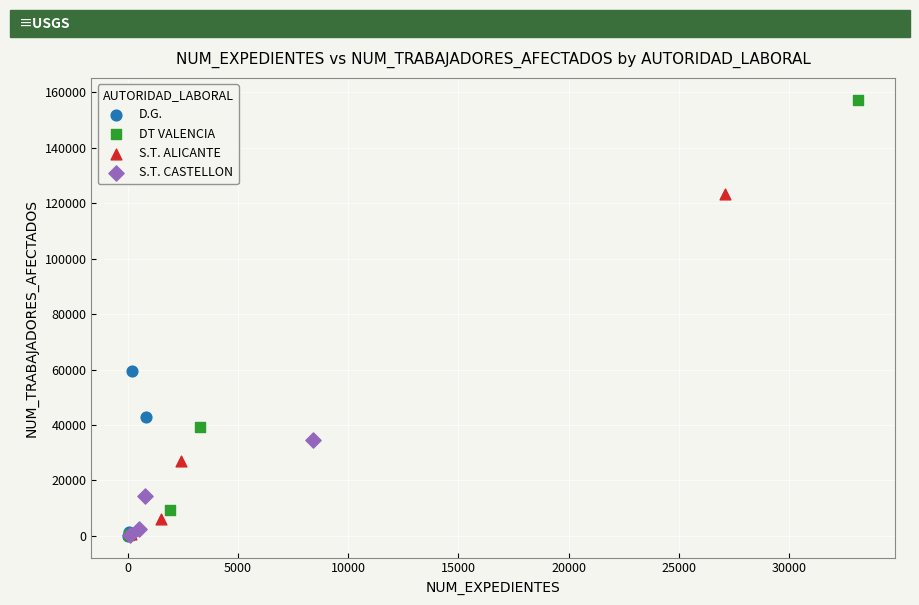

Which series has the widest spread of Y values?

DT VALENCIA